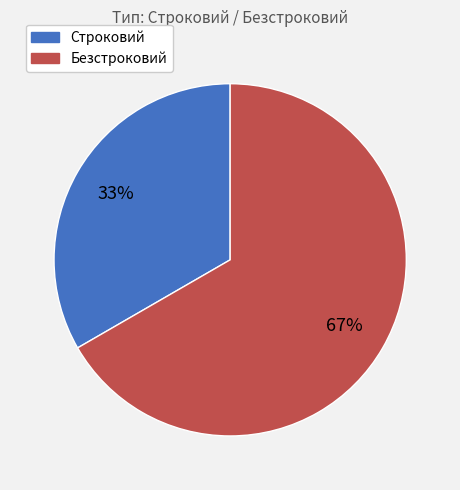

Which slice is the largest?

Безстроковий